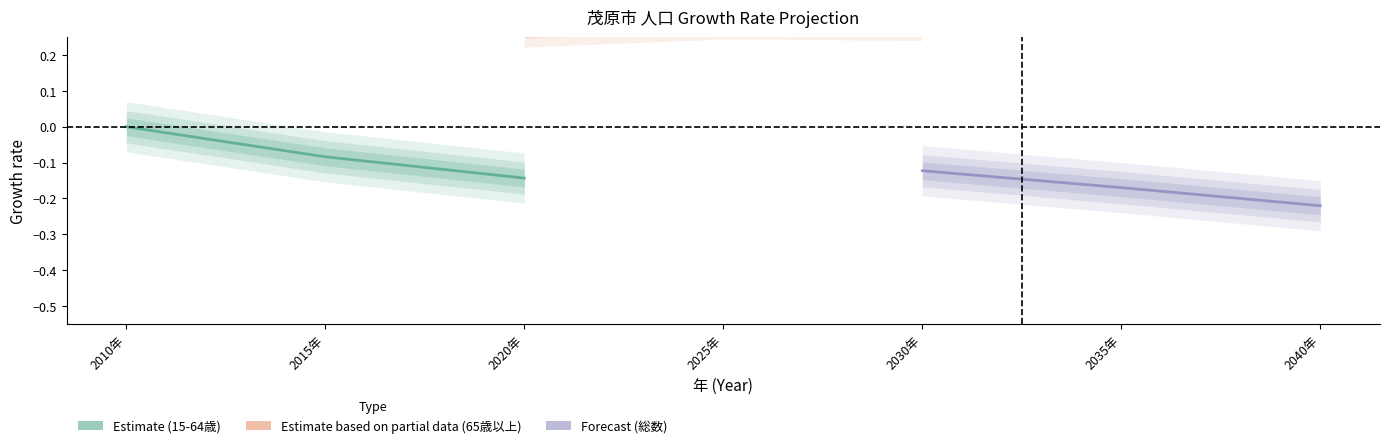

Is the value of estimate at 2015年 greater than the value of forecast at 2020年?

Yes